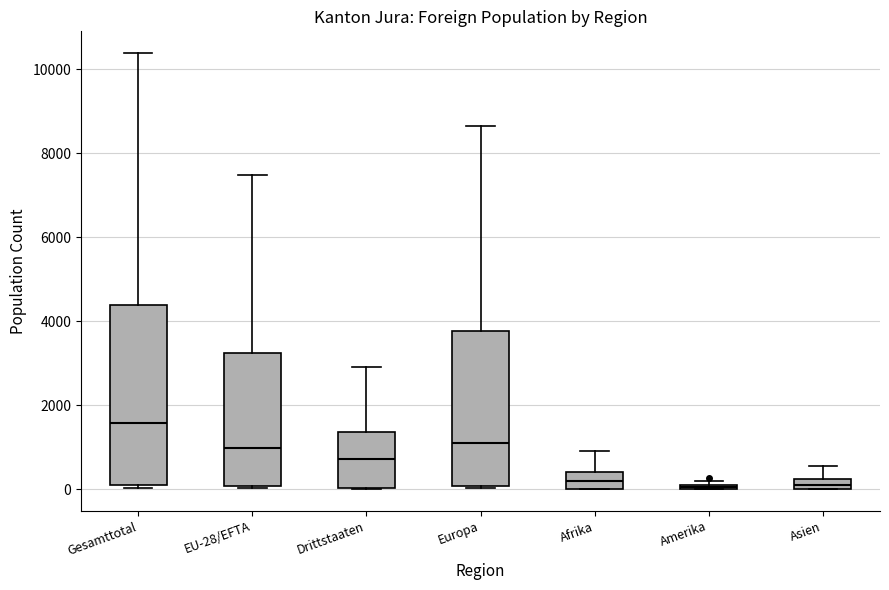

Where is the lower edge of the box for EU-28/EFTA on the y-axis? The values are not printed on the chart, so give them approximately, as read against the axis.

0